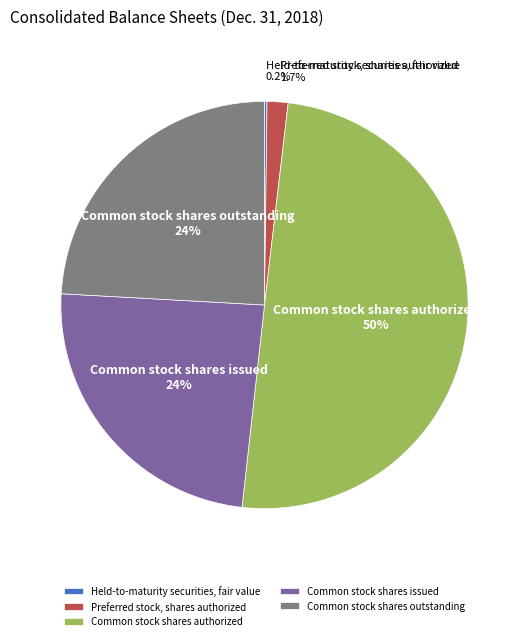

What portion of the pie excludes Common stock shares outstanding?

75.9%